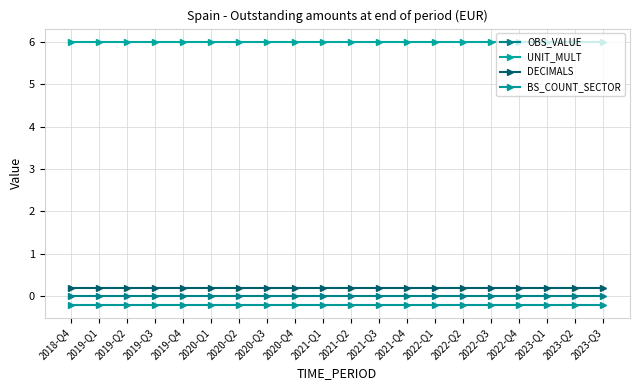

How many lines are shown in the chart?

4